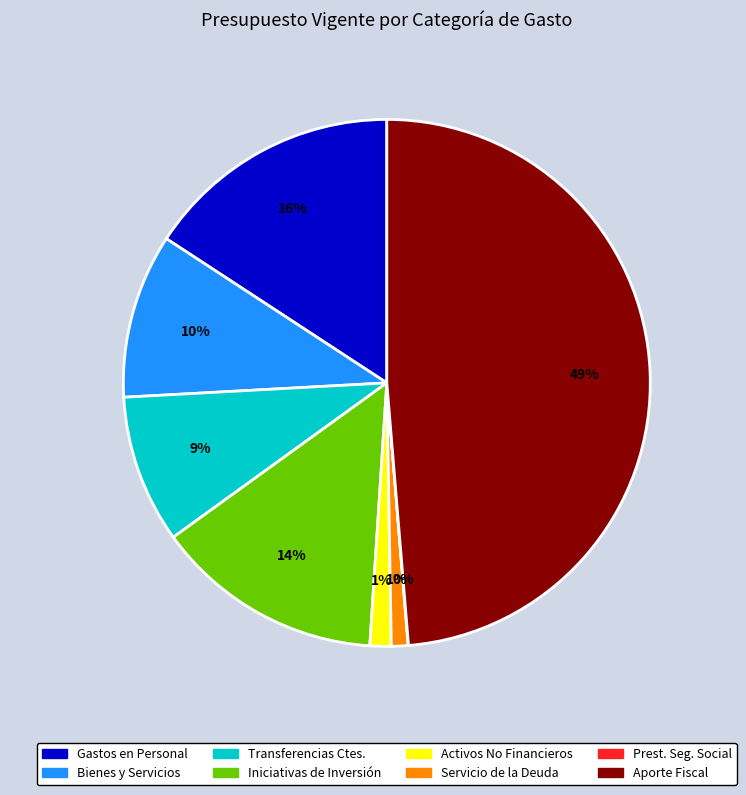

To the nearest percent, what is the difference between the largest and smallest slice percentages?

49%